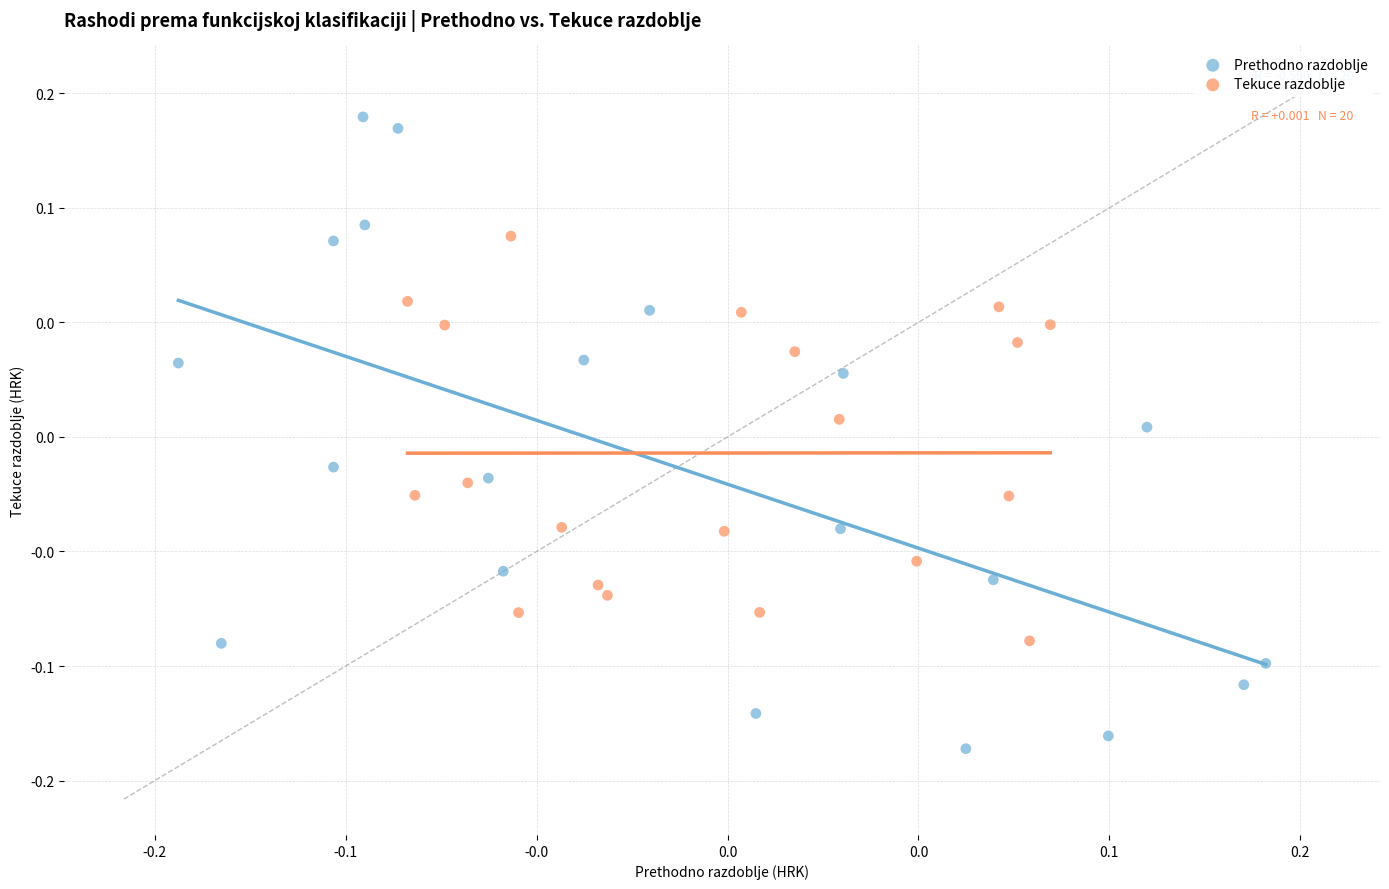

Which series has the widest spread of Y values?

Prethodno razdoblje